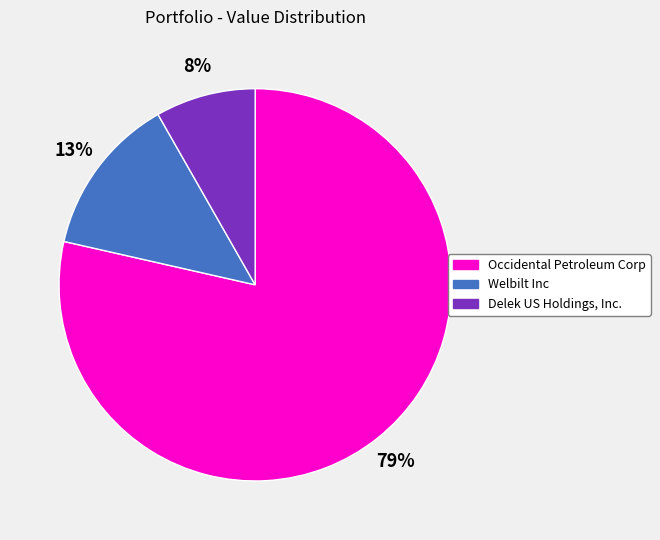

Is the sum of Welbilt Inc and Delek US Holdings, Inc. greater than half?

No